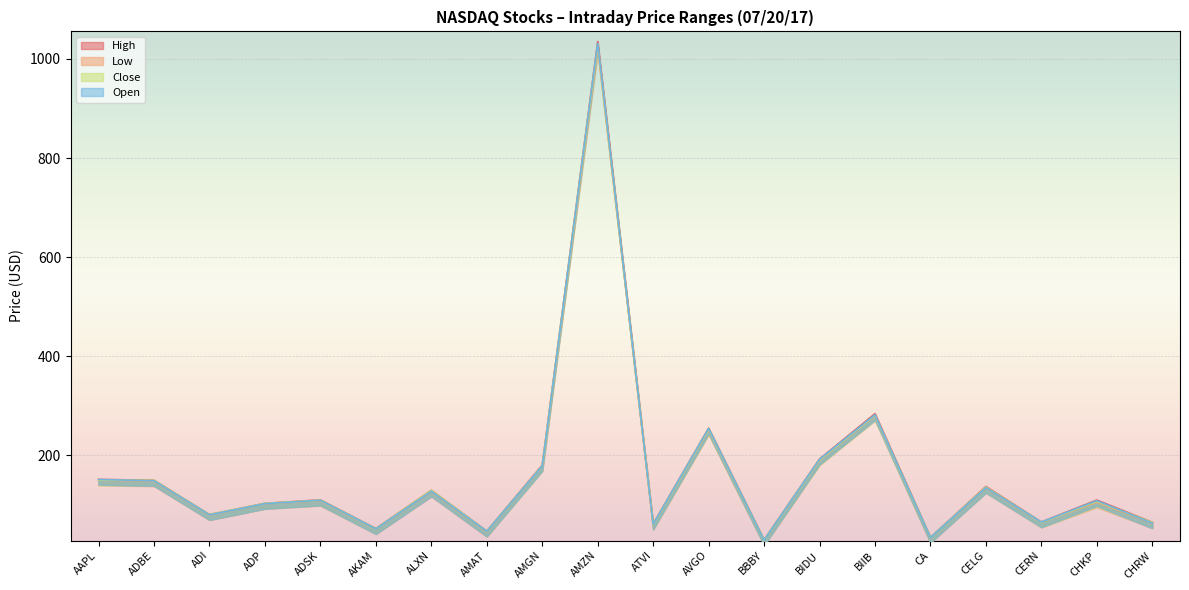

Is it true that High equals 20.0 at CERN?

False